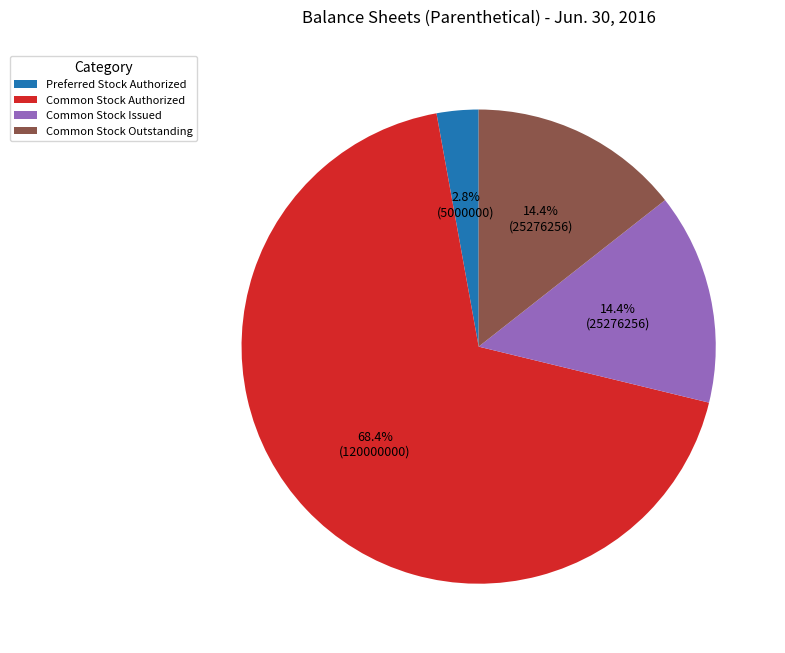

True or false: Common Stock Authorized accounts for 68% of the total.

True